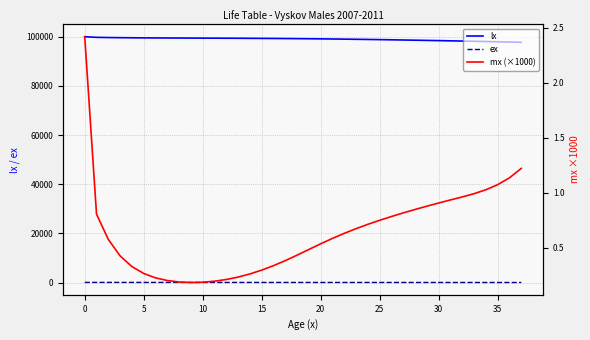

At which label does ex first exceed 56?

0